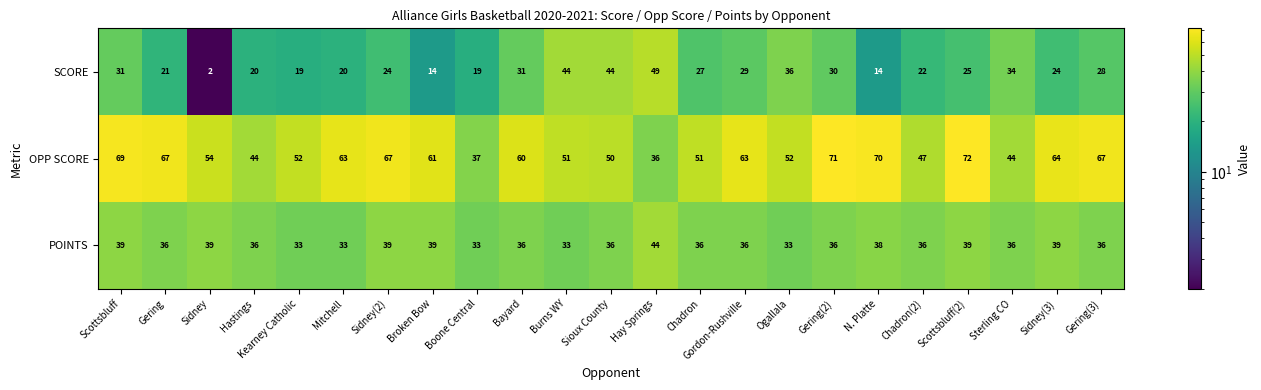

At which category does the chart reach its peak across all series?

Scottsbluff(2)